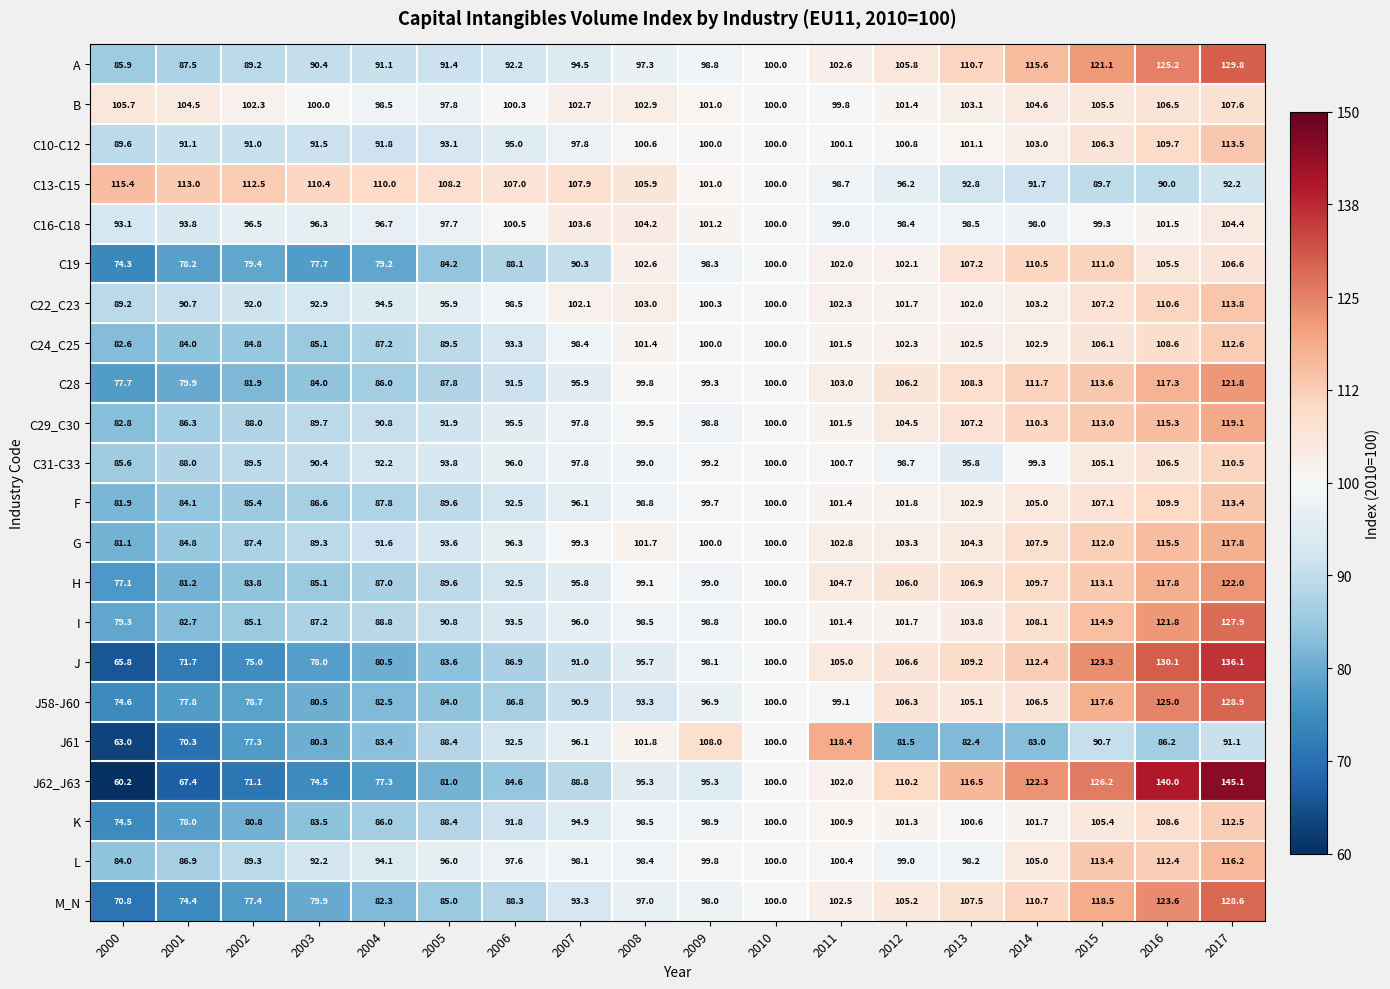

At 2001, list the series in order from largest to smallest.

C13-C15, B, C16-C18, C10-C12, C22_C23, C31-C33, A, L, C29_C30, G, F, C24_C25, I, H, C28, C19, K, J58-J60, M_N, J, J61, J62_J63